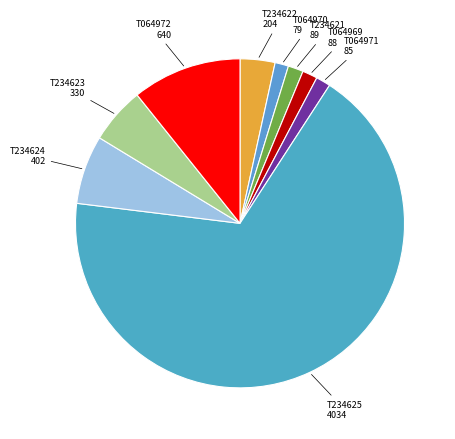

How many segments does this pie chart have?

9